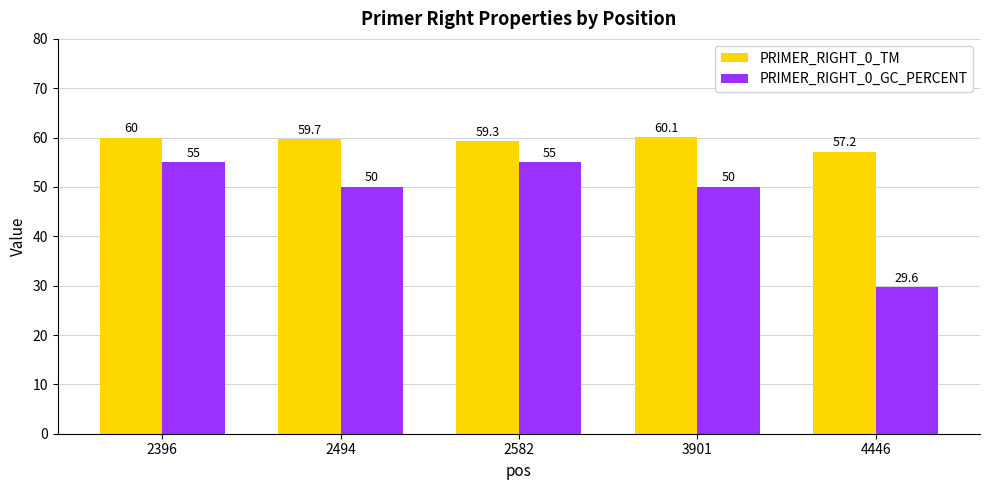

What is the difference between the second highest and minimum values in the PRIMER_RIGHT_0_GC_PERCENT series?

25.4